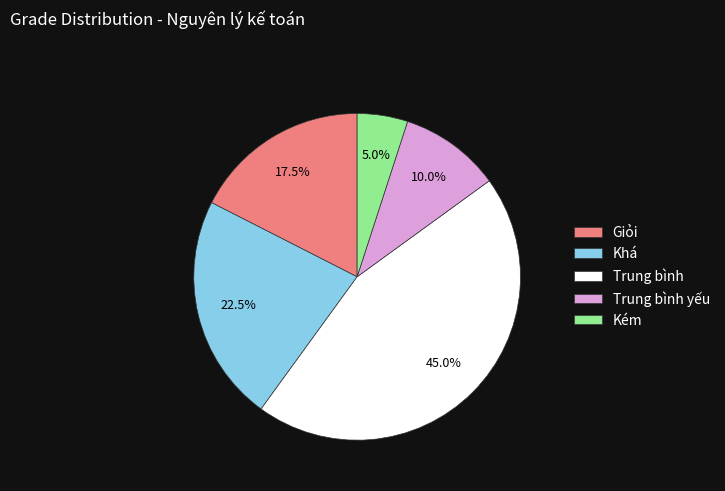

Rank the categories by value from highest to lowest.

Trung bình, Khá, Giỏi, Trung bình yếu, Kém